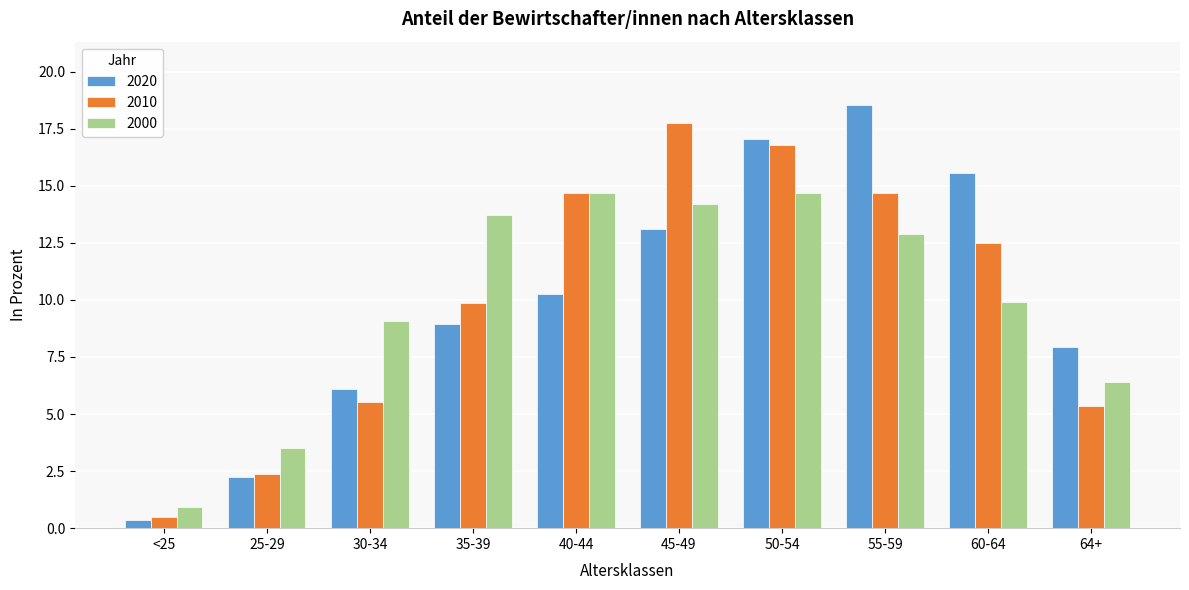

At how many categories does at least one series exceed 16?

3